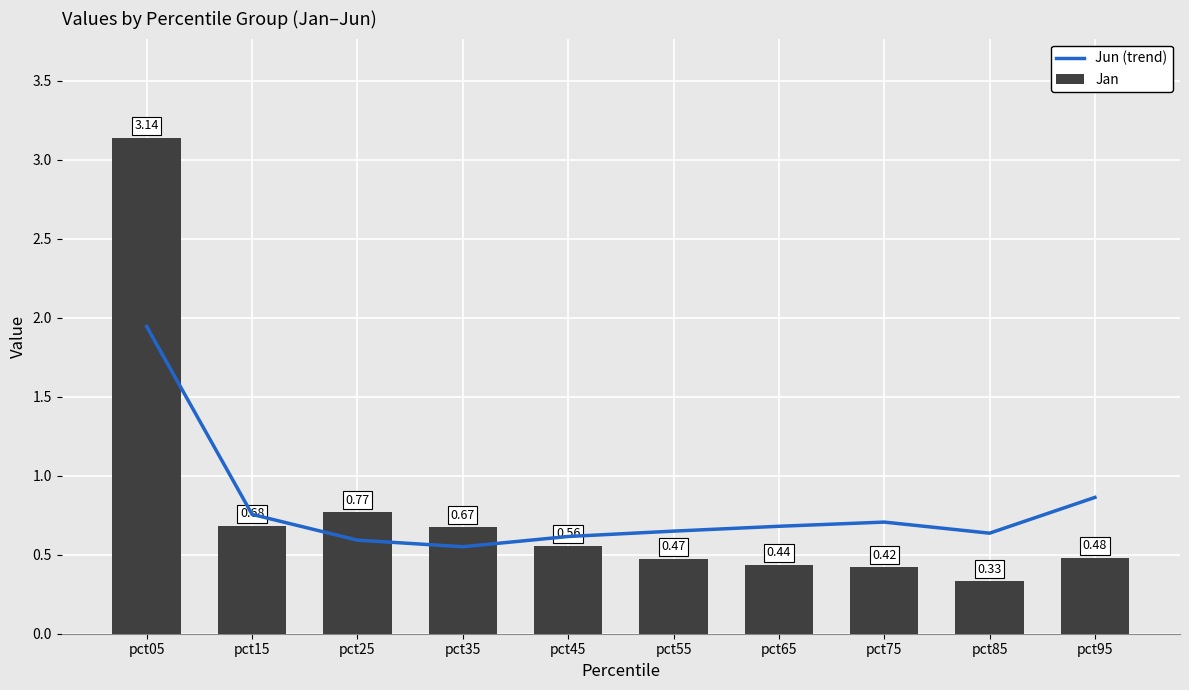

The value of Jan at pct25 is 0.3. True or false?

False